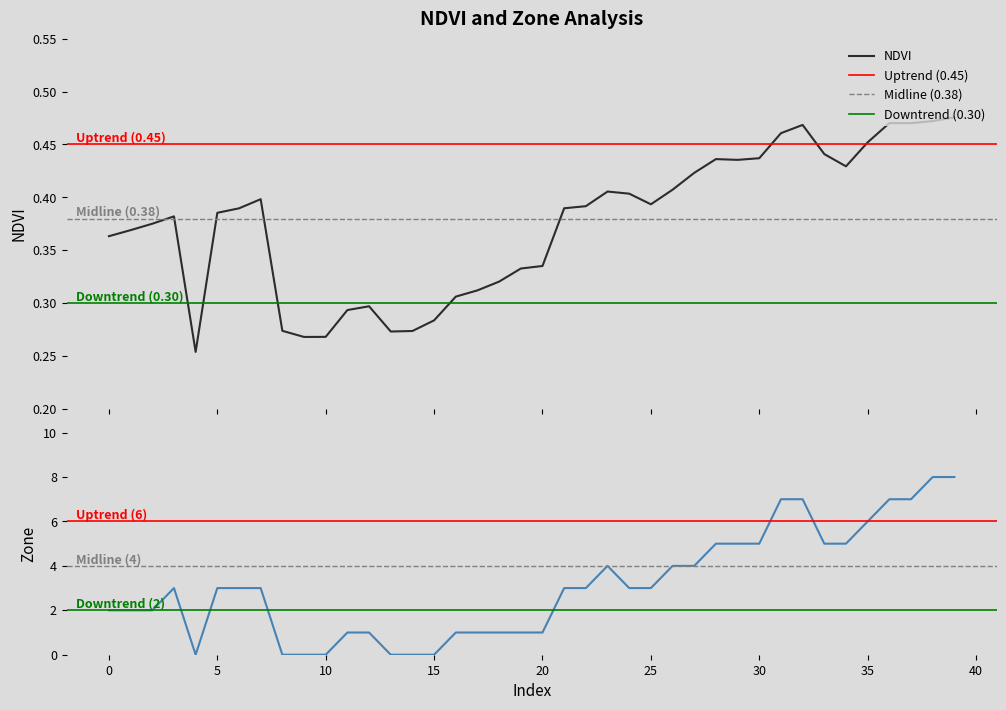

Between which two adjacent categories do NDVI and Zone first intersect?

3 and 4